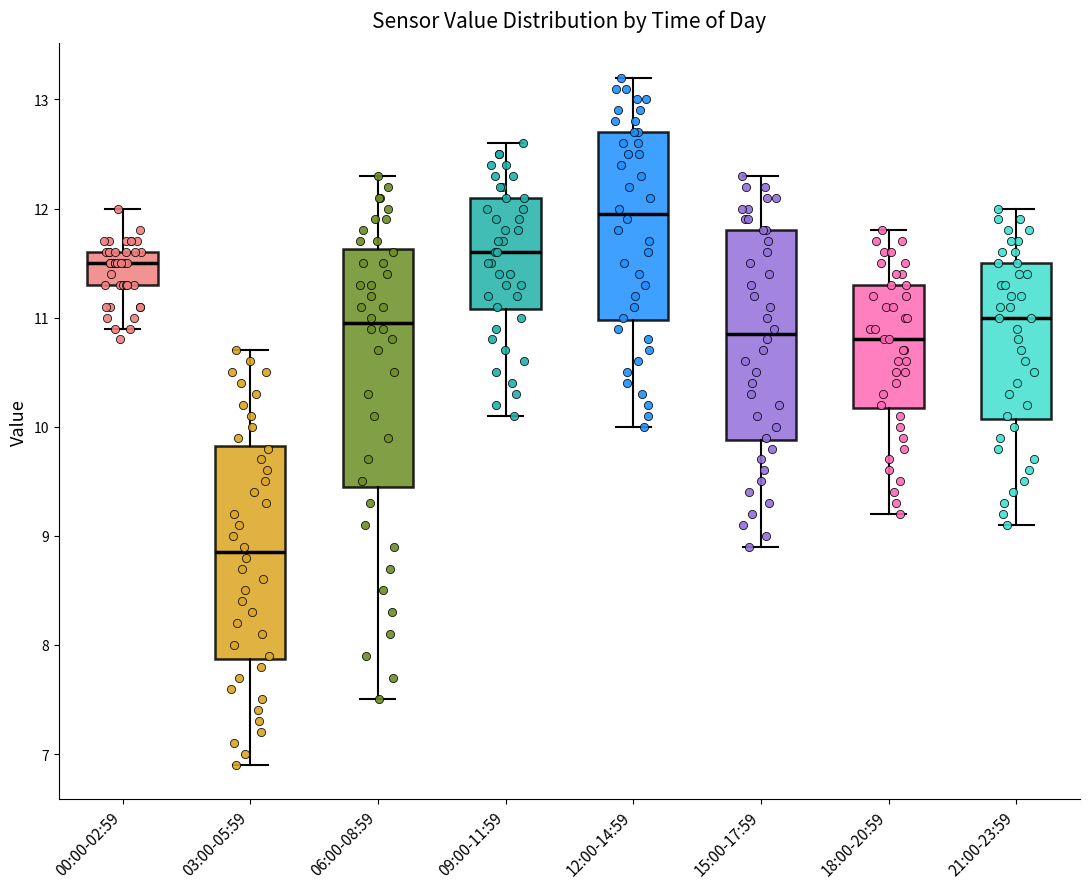

Reading left to right, transcribe this box plot: for each box, give where its median line is, the range the box spans, and where its two whiskers end, as read against the y-axis. The values are not printed on the chart, so give them approximately, as read against the axis.

00:00-02:59: median 11.5, box 11.3 to 11.6, whiskers 10.9 to 12.0
03:00-05:59: median 8.9, box 7.9 to 9.8, whiskers 6.9 to 10.7
06:00-08:59: median 11.0, box 9.5 to 11.6, whiskers 7.5 to 12.3
09:00-11:59: median 11.6, box 11.1 to 12.1, whiskers 10.1 to 12.6
12:00-14:59: median 12.0, box 11.0 to 12.7, whiskers 10.0 to 13.2
15:00-17:59: median 10.9, box 9.9 to 11.8, whiskers 8.9 to 12.3
18:00-20:59: median 10.8, box 10.2 to 11.3, whiskers 9.2 to 11.8
21:00-23:59: median 11.0, box 10.1 to 11.5, whiskers 9.1 to 12.0